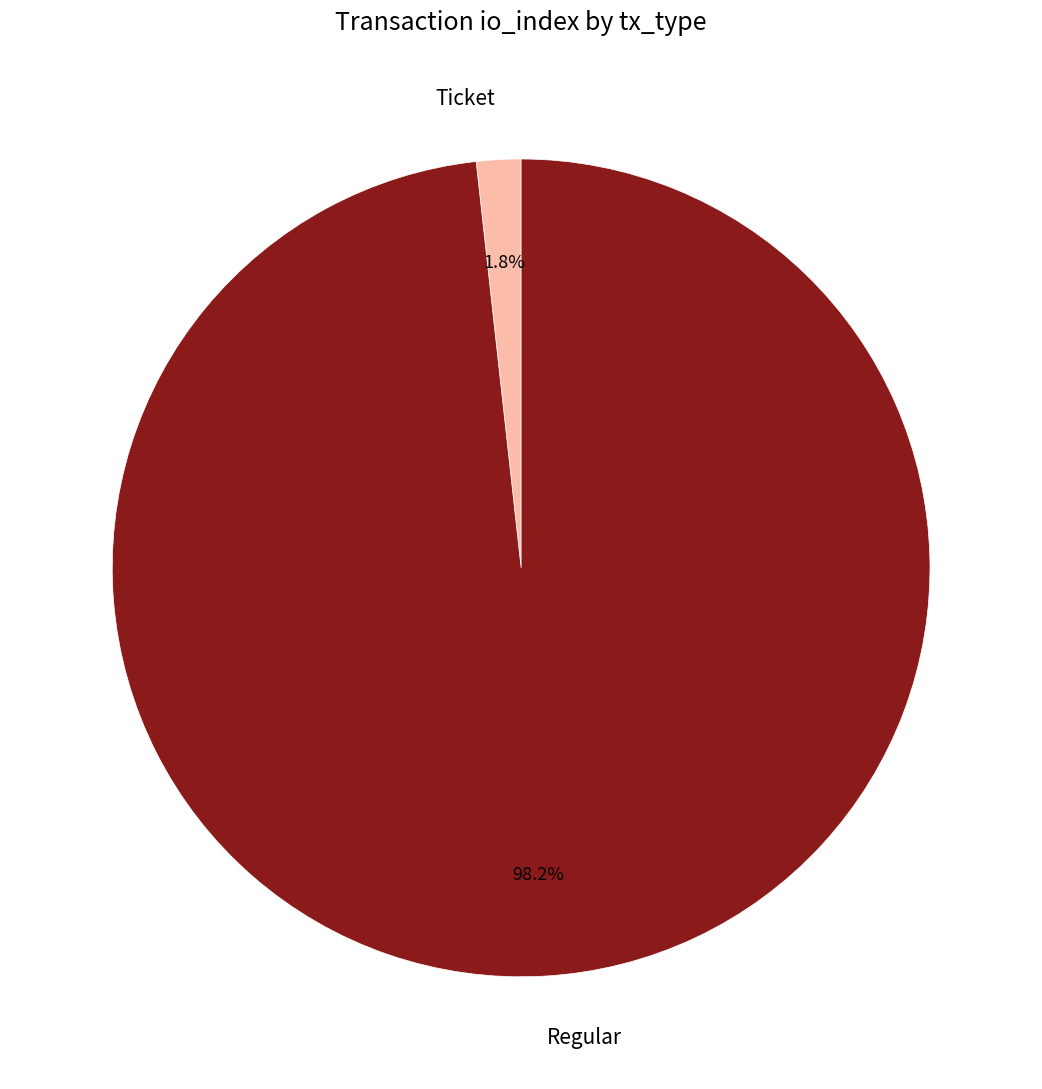

To the nearest percent, what portion does Regular represent?

98%